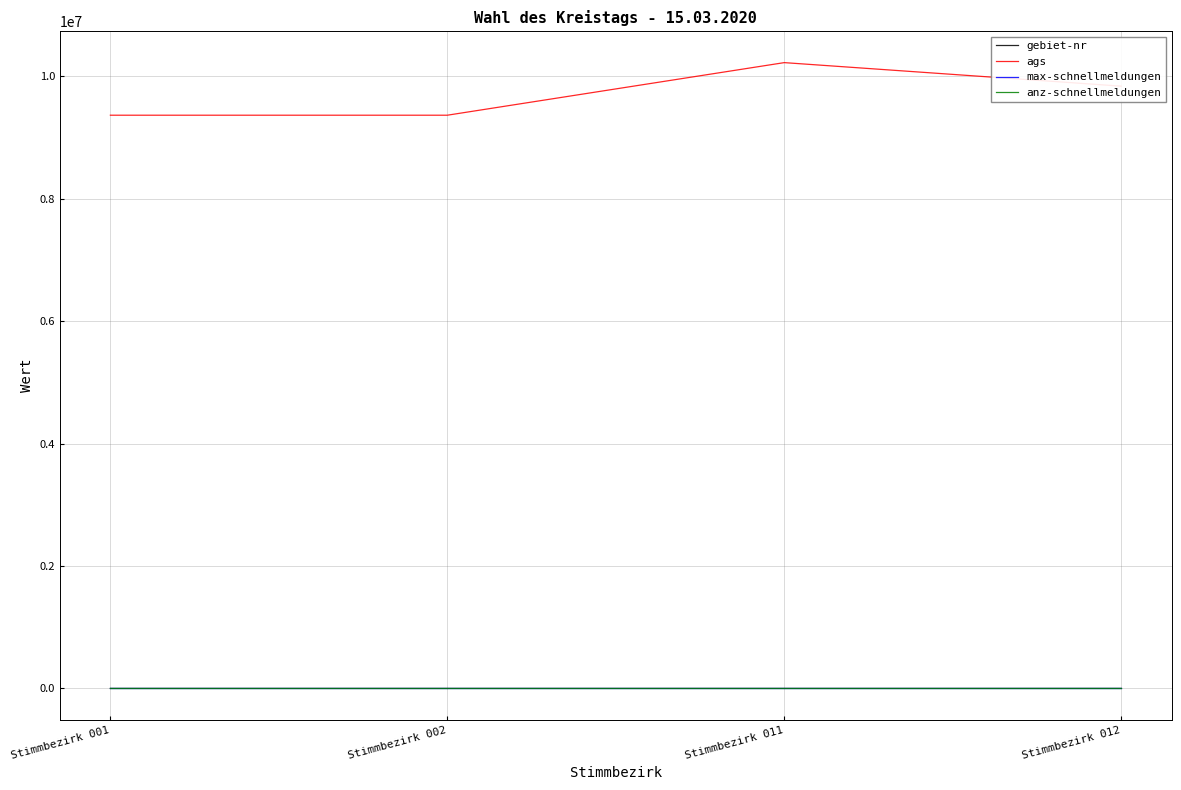

True or false: ags and gebiet-nr cross at least once.

False